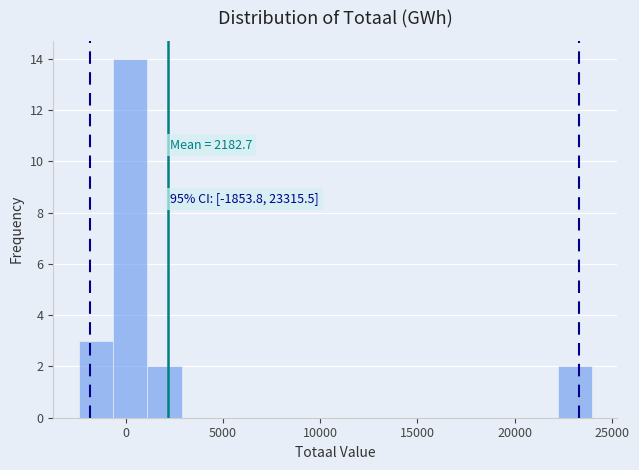

Read against the x-axis, roughly where is the centre of the tallest bar?

0